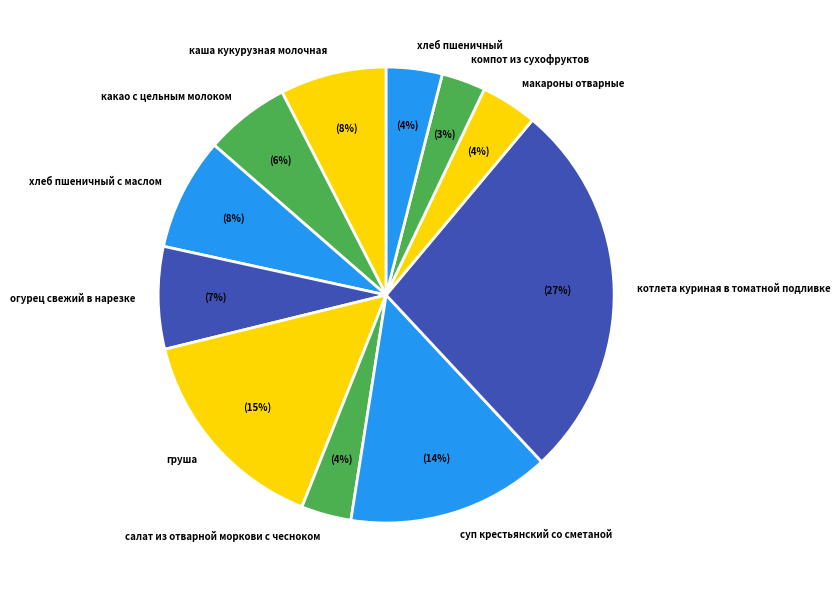

Between груша and компот из сухофруктов, which is larger?

груша